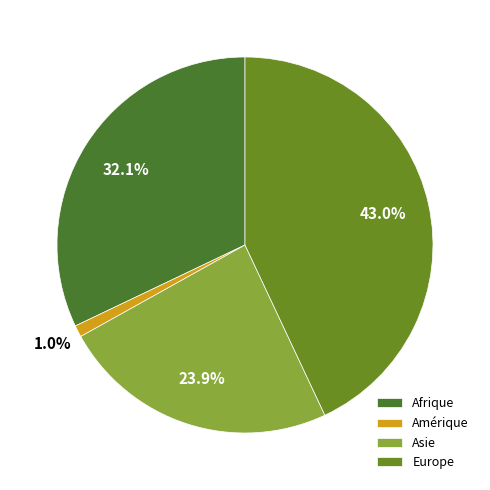

To the nearest percent, what portion does Europe represent?

43%